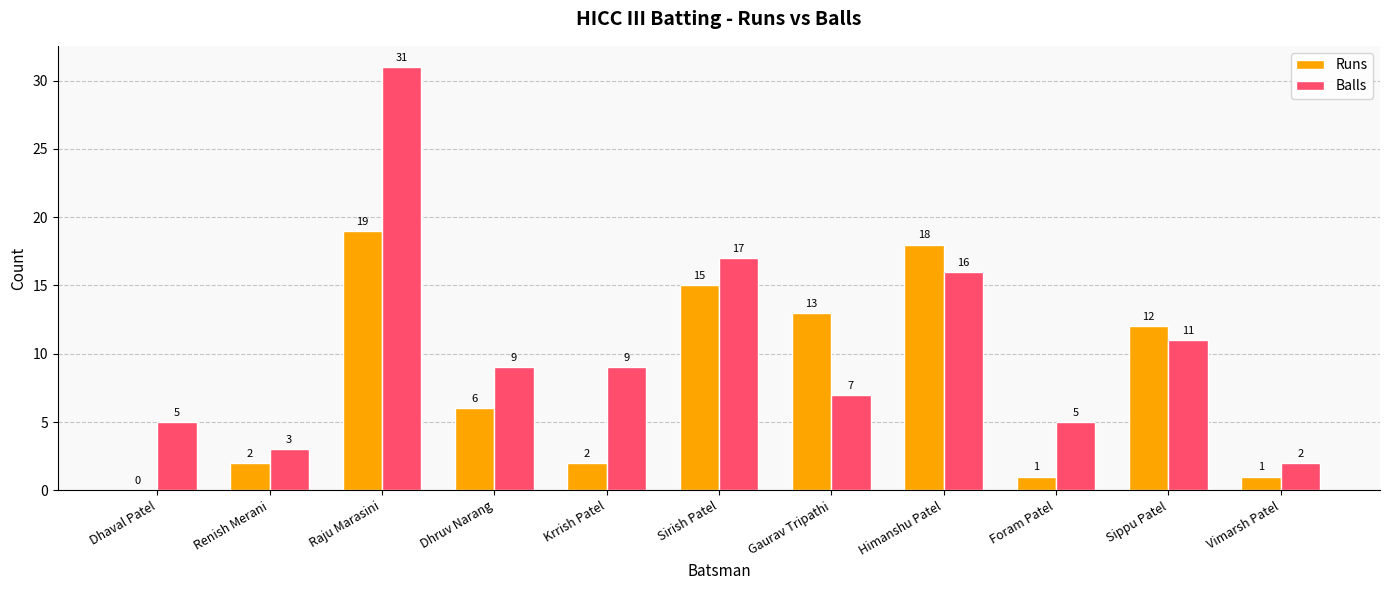

At which category does the chart reach its peak across all series?

Raju Marasini